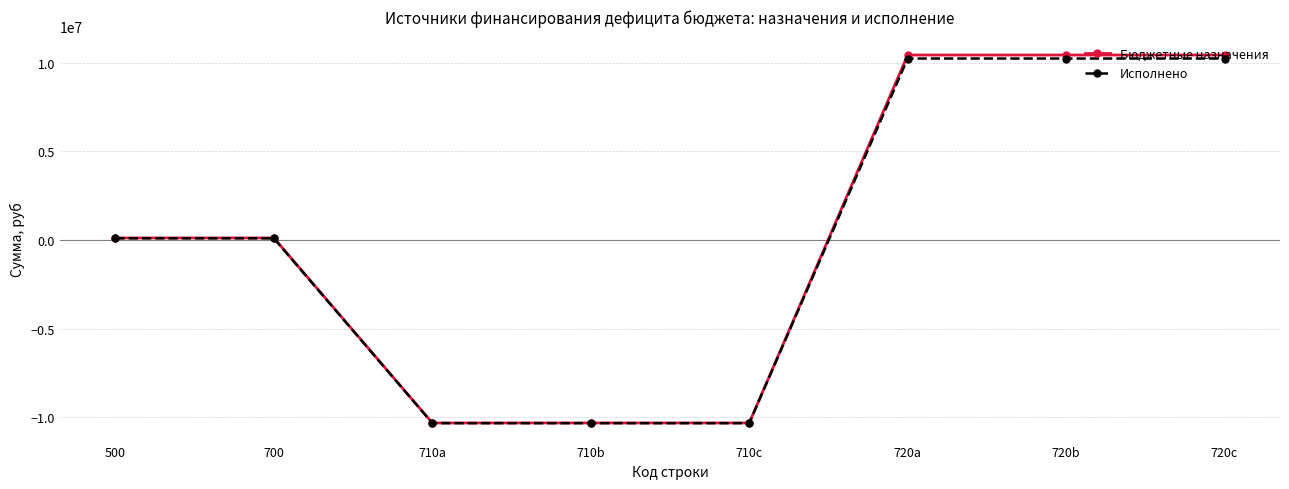

Which series has the largest range (max minus min)?

Бюджетные назначения